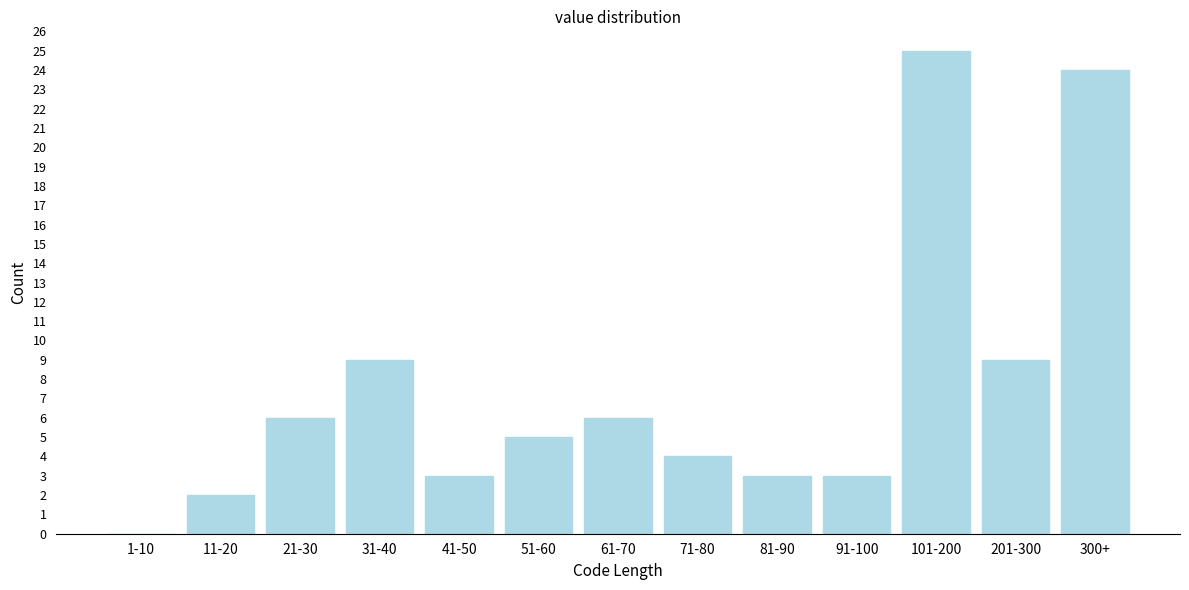

Reading right to left, list all the values displayed in this chart.

300+=24	201-300=9	101-200=25	91-100=3	81-90=3	71-80=4	61-70=6	51-60=5	41-50=3	31-40=9	21-30=6	11-20=2	1-10=0